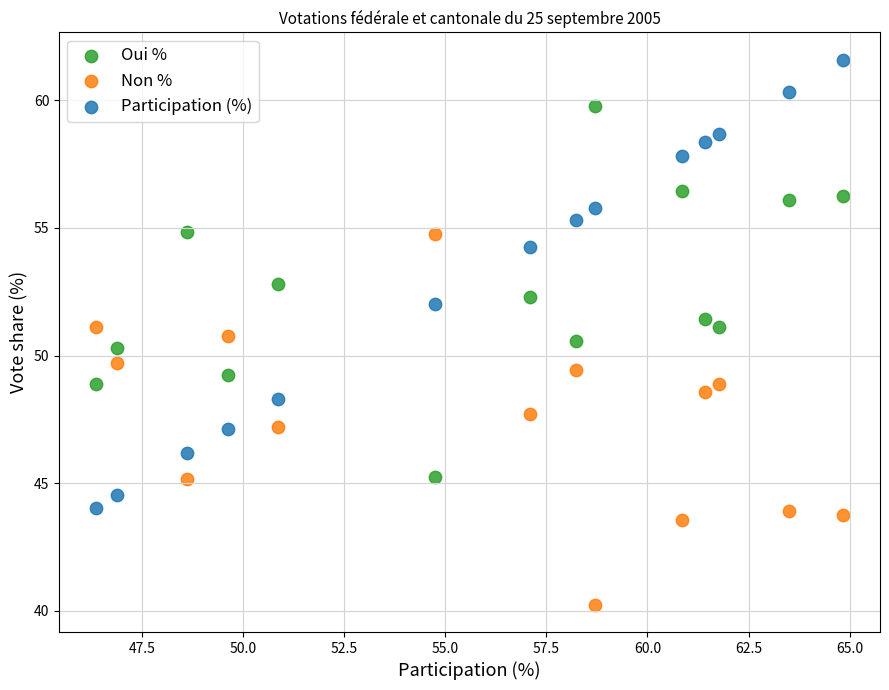

Which series reaches the maximum Y coordinate?

Participation (%)